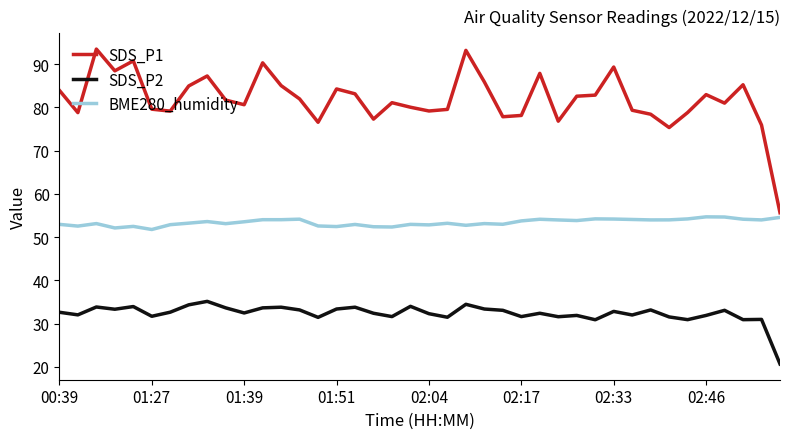

What is the greatest value displayed?

93.5